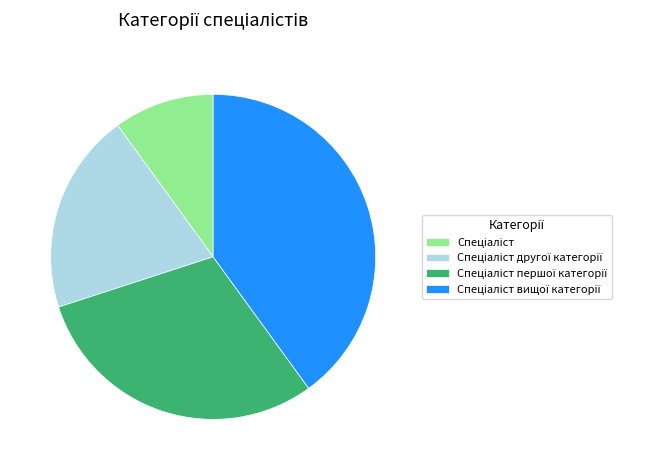

Is there a majority slice in this chart?

No